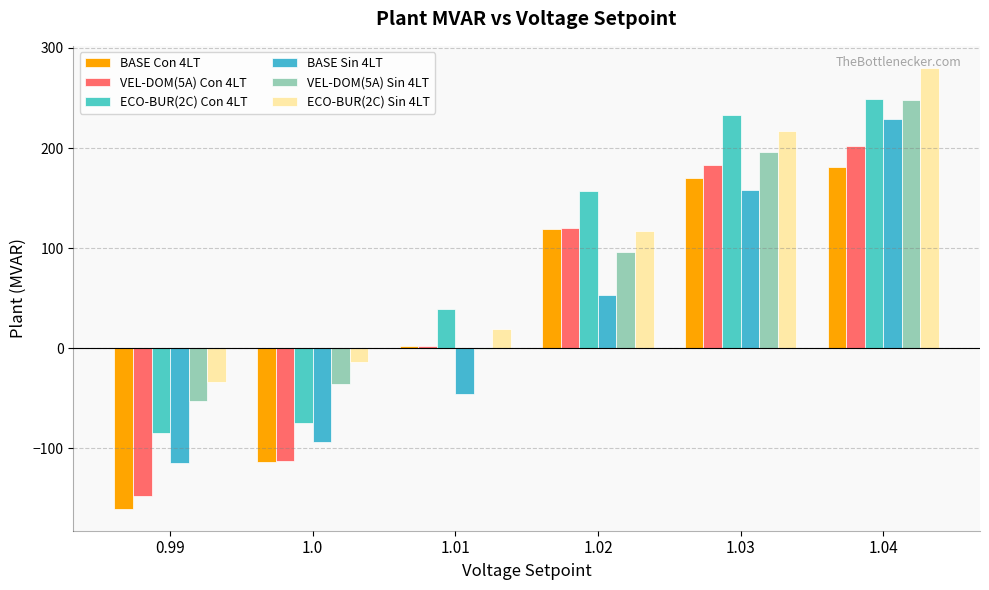

Which series changed the most between 1.0 and 1.03?

ECO-BUR(2C) Con 4LT